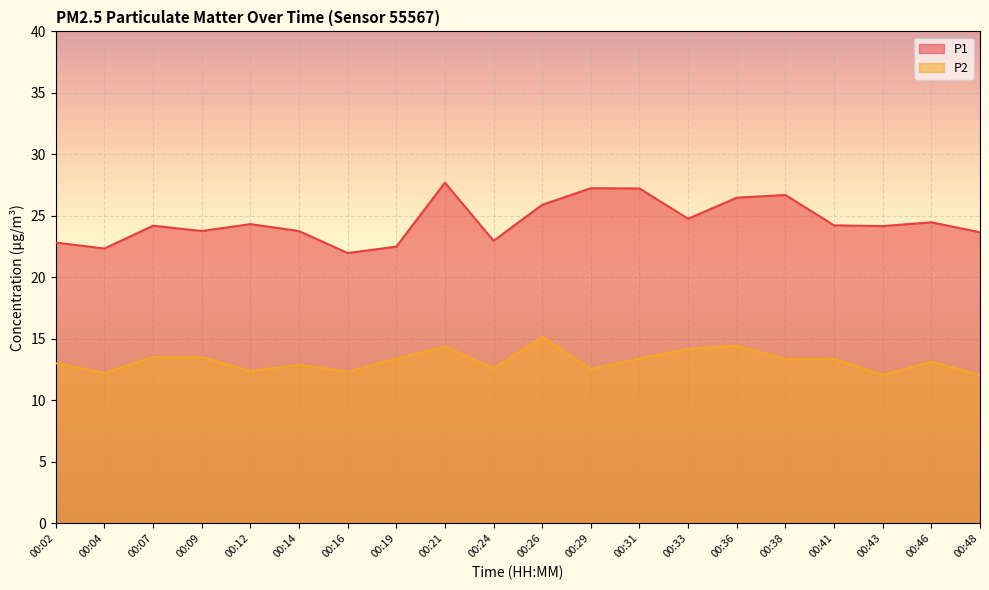

What is the difference between the highest and lowest values at 00:12?

11.9